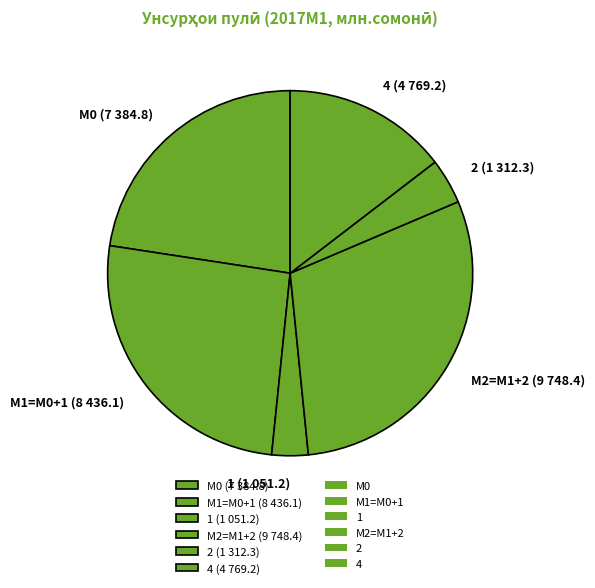

Does М0 (7 384.8) represent more than half of the total?

No